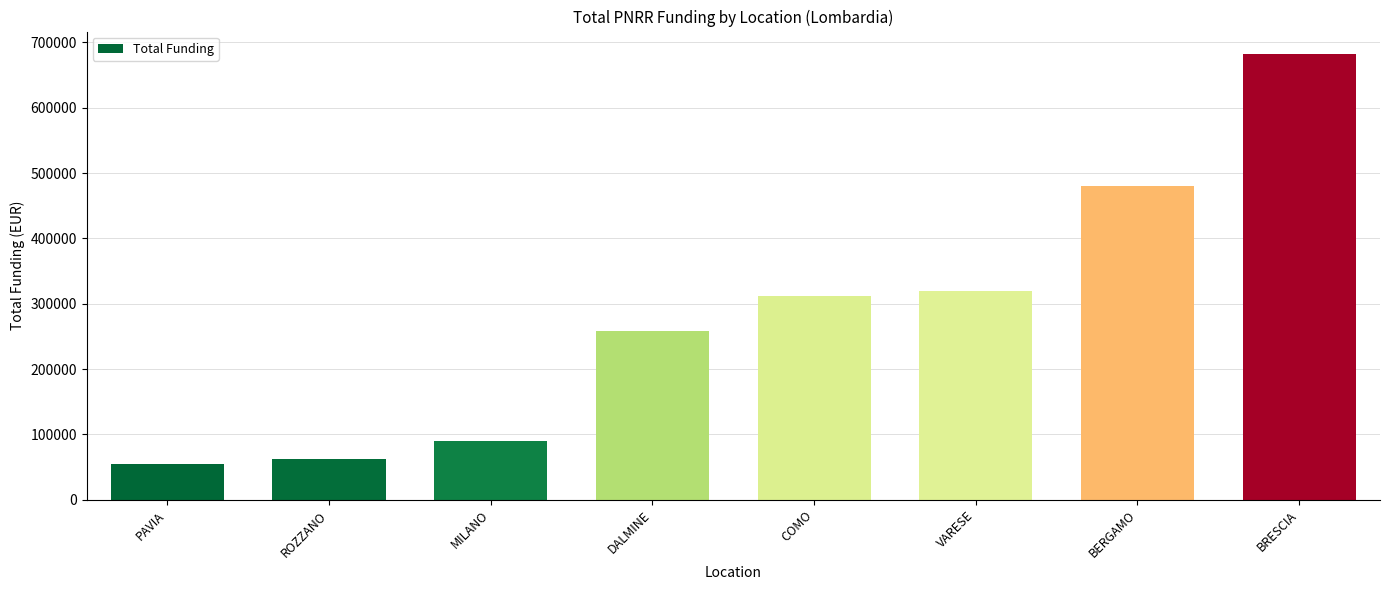

What is the change in value from ROZZANO to COMO?

+249074.5